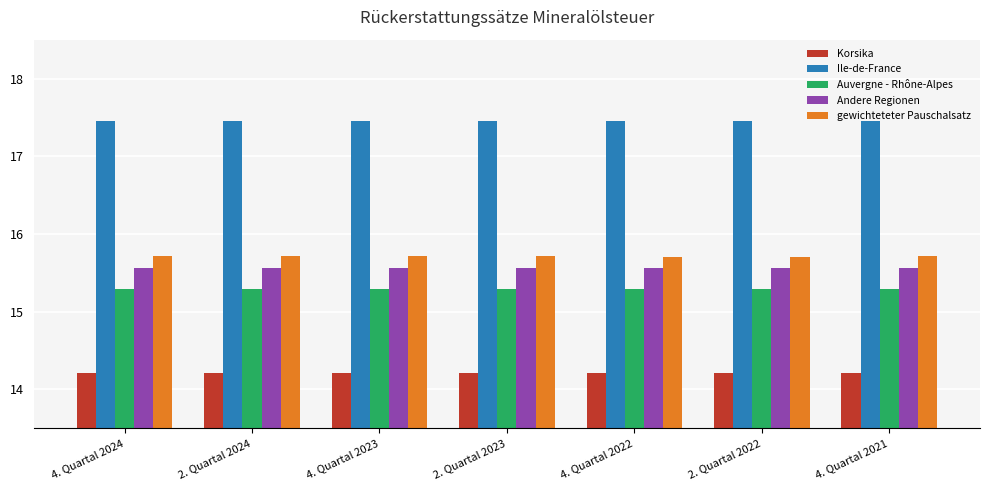

What is the total value across all series at 2. Quartal 2022?

78.2